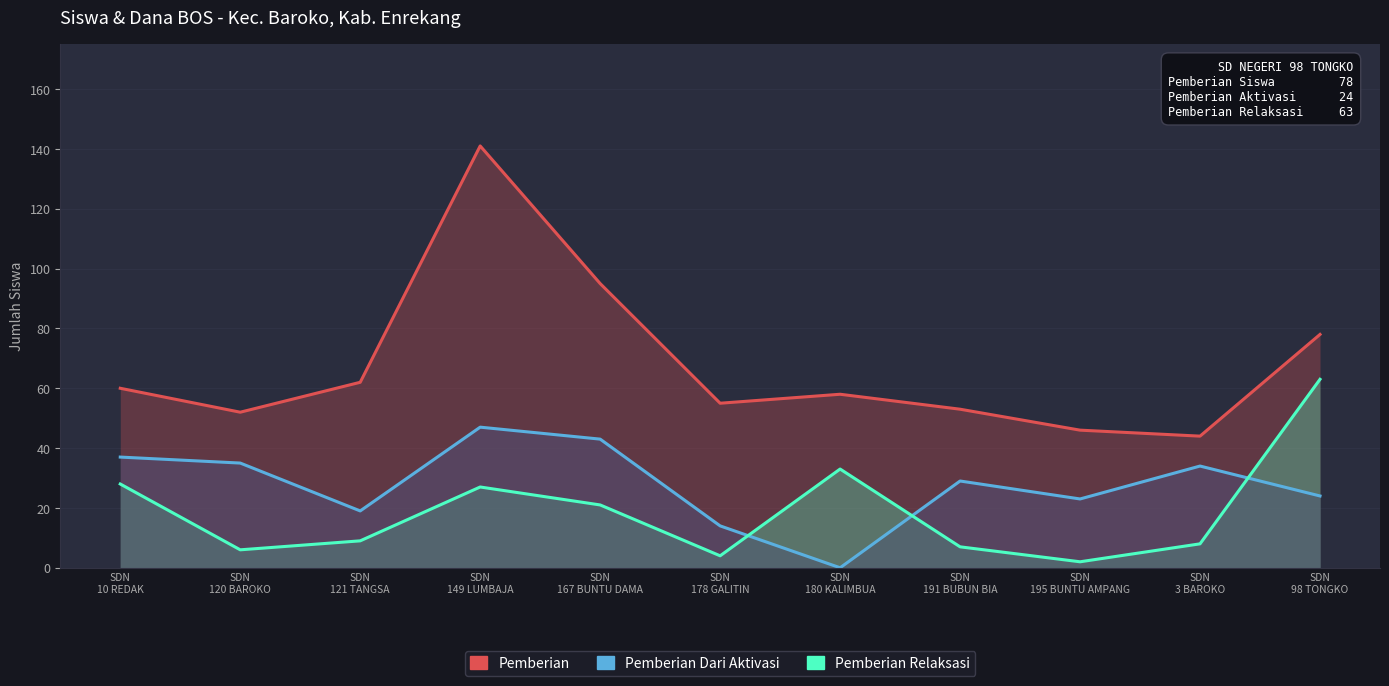

What is the lowest value of the Pemberian Relaksasi series?

2